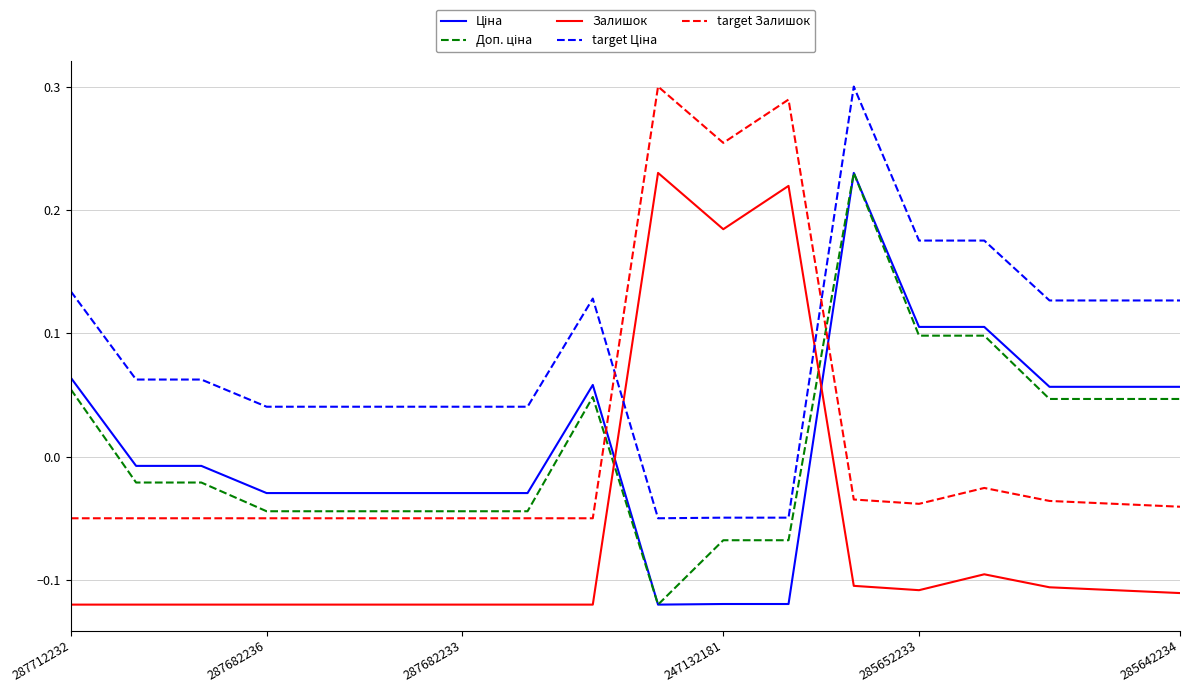

Is it true that Залишок equals 0.3 at 247132181?

False